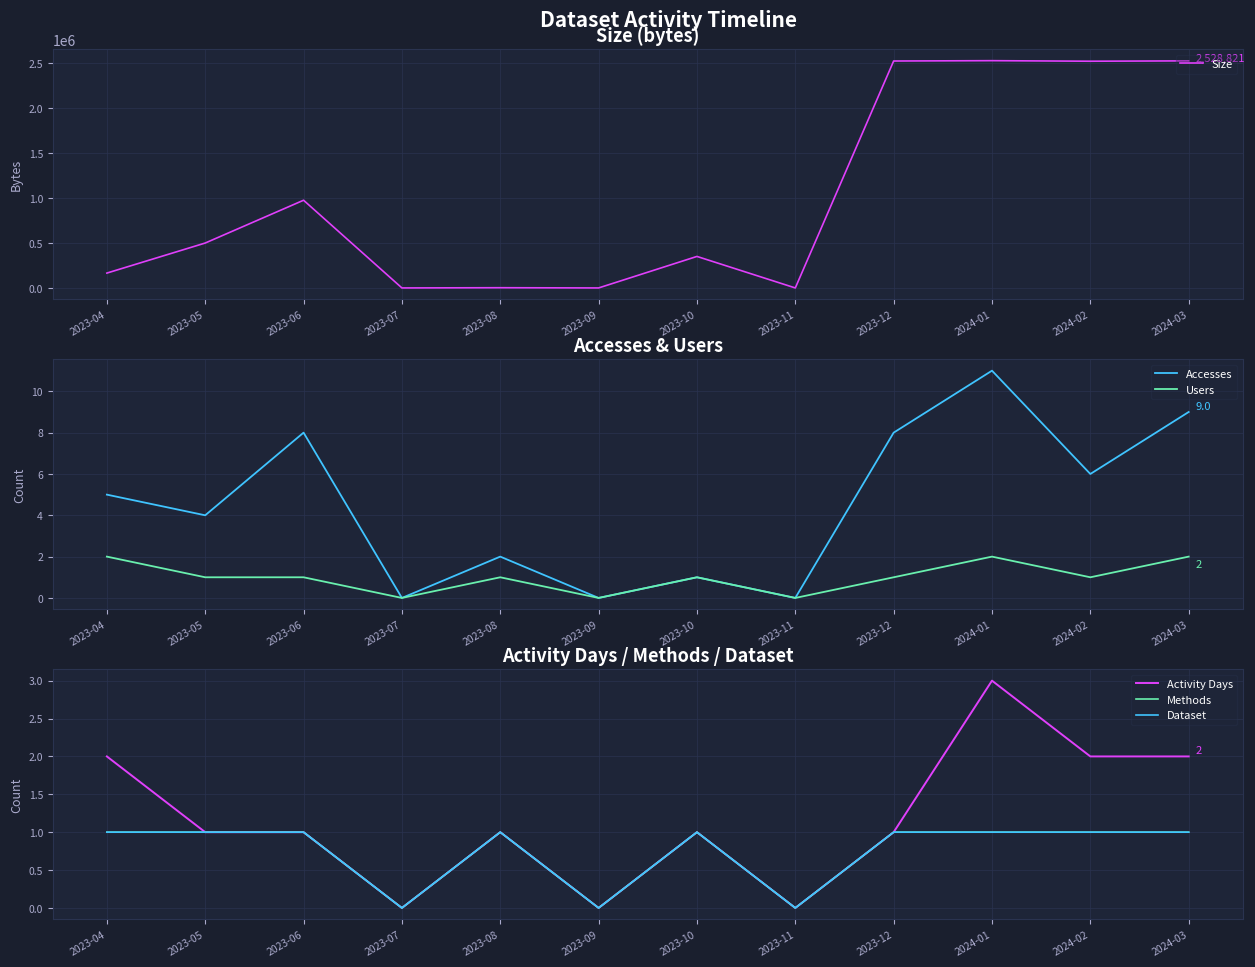

What is the difference between the maximum and minimum values in the Methods series?

1